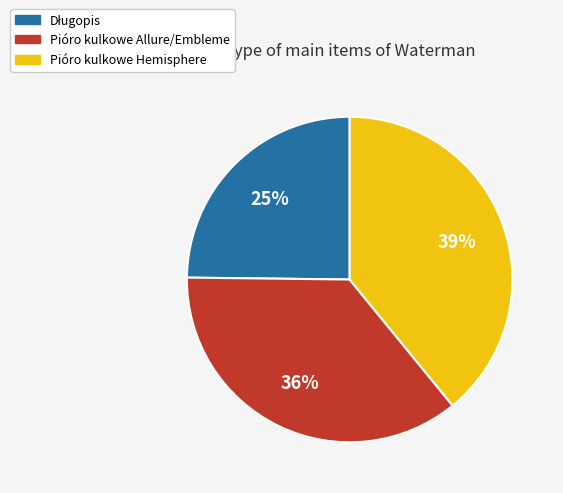

To the nearest percent, what is the difference between the largest and smallest slice percentages?

14%